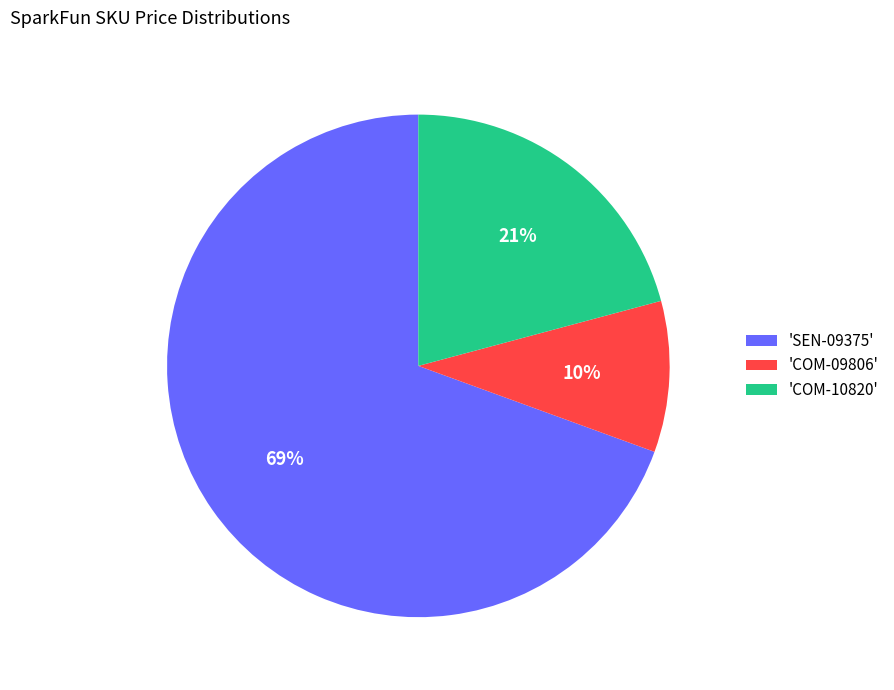

Which has a higher value, 'SEN-09375' or 'COM-10820'?

'SEN-09375'